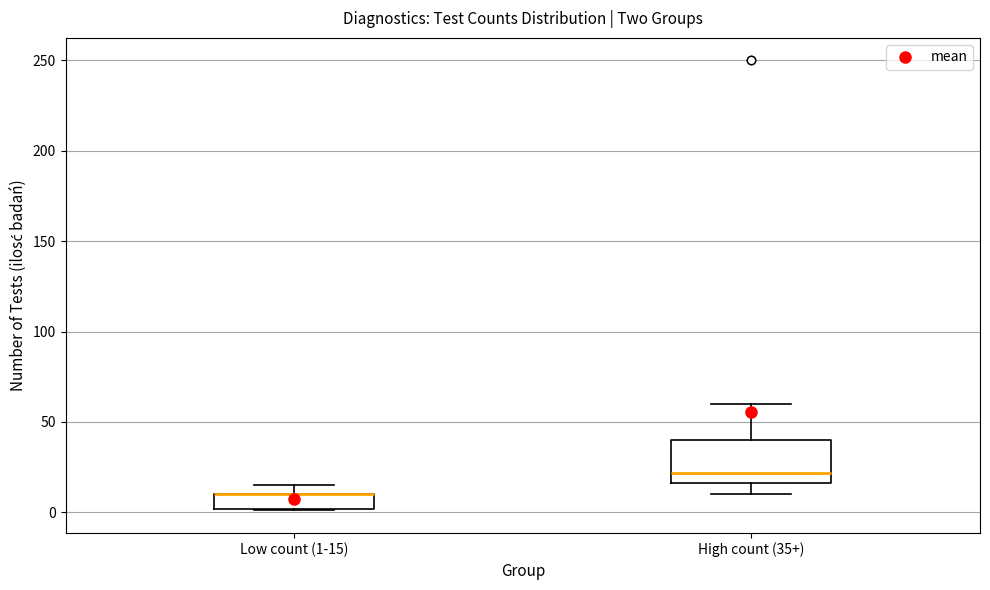

Comparing the boxes themselves (not the whiskers), which one is the tallest?

High count (35+)